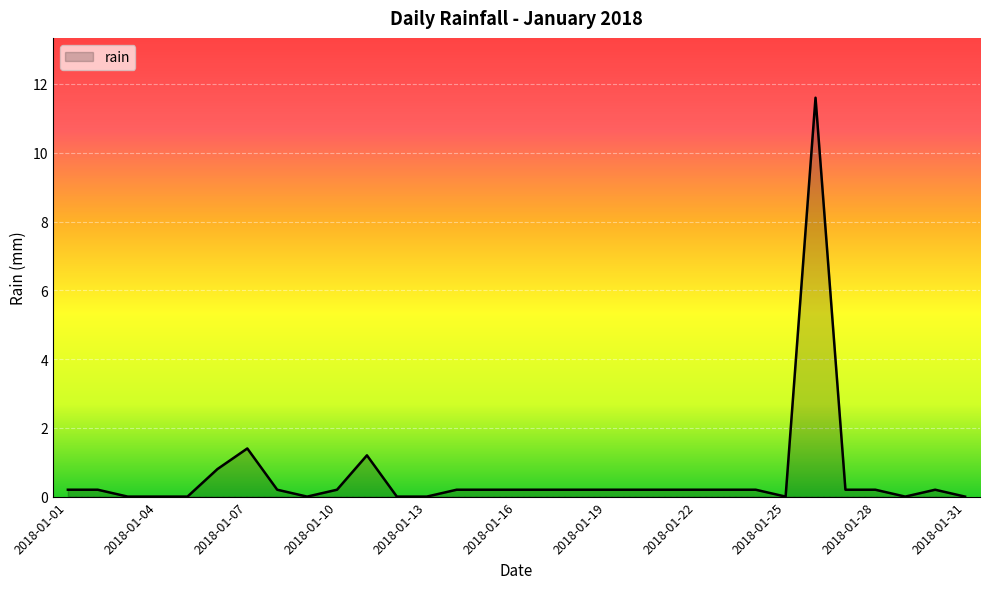

What is the difference between the maximum and minimum values?

11.6